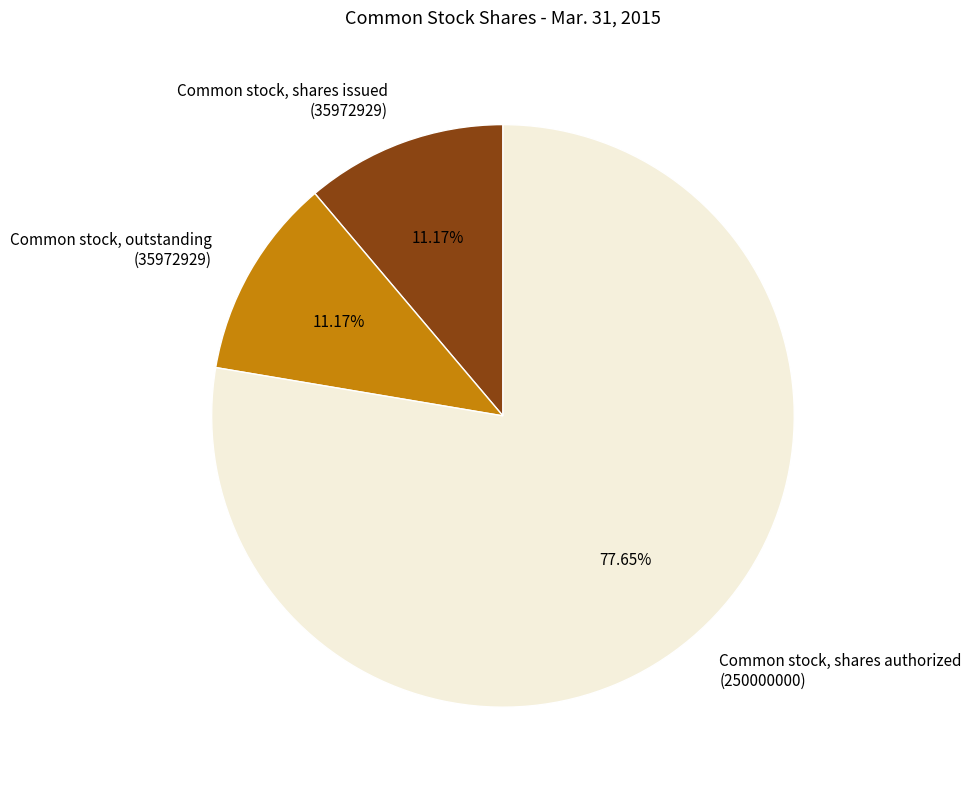

What percentage is the Common stock, shares authorized slice, to the nearest percent?

78%